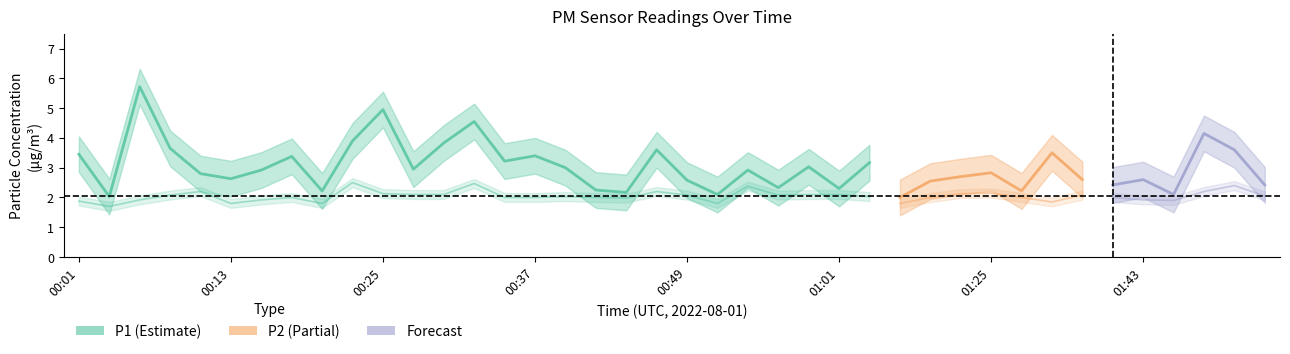

Reading left to right, list all the values displayed in this chart.

P1: 3.5	2.0	5.7	3.6	2.8	2.6	2.9	3.4	2.2	3.9	5.0	3.0	3.8	4.5	3.2	3.4	3.0	2.2	2.2	3.6	2.6	2.1	2.9	2.3	3.0	2.3	3.2	2.0	2.5	2.7	2.8	2.2	3.5	2.6	2.4	2.6	2.1	4.2	3.6	2.4
P2: 1.9	1.7	1.9	2.1	2.2	1.8	1.9	2.0	1.8	2.5	2.1	2.1	2.1	2.5	2.0	2.0	2.0	2.0	2.0	2.2	2.1	1.8	2.4	2.1	2.1	2.1	2.0	1.8	2.0	2.1	2.1	2.0	1.9	2.1	2.0	1.9	1.9	2.2	2.4	2.0